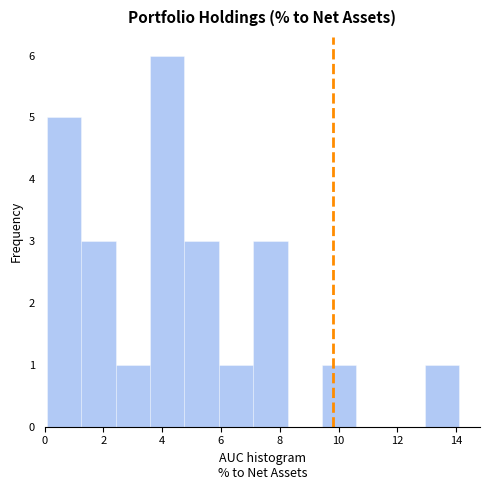

Over which range of the x-axis is the bar tallest?

3.6 to 4.8